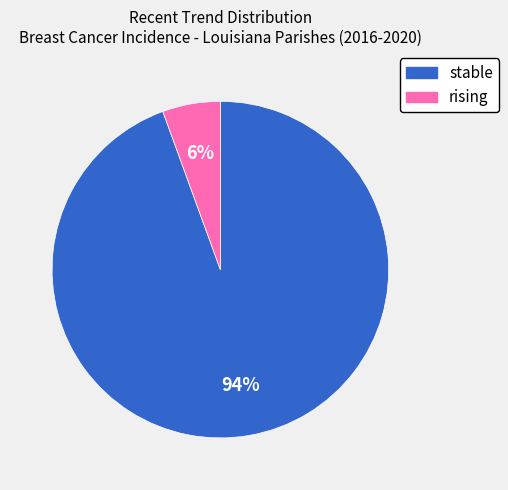

Rank the categories by value from lowest to highest.

rising, stable